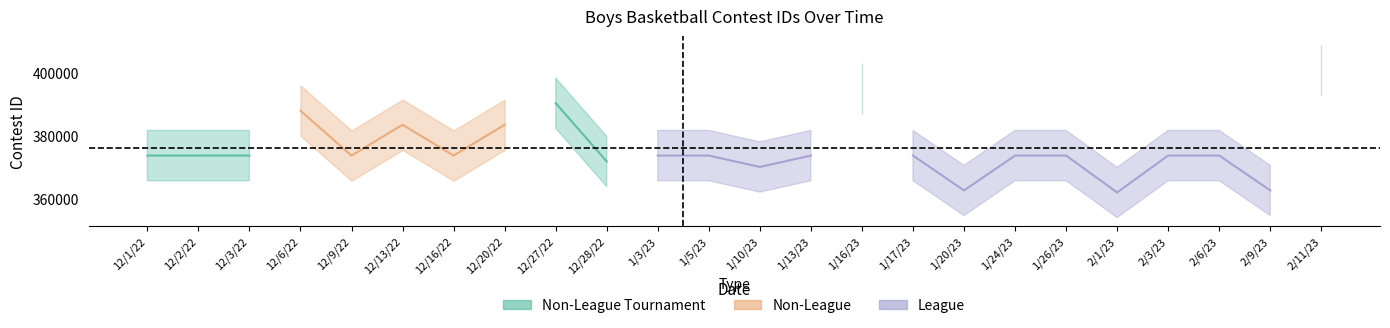

How many lines are shown in the chart?

3